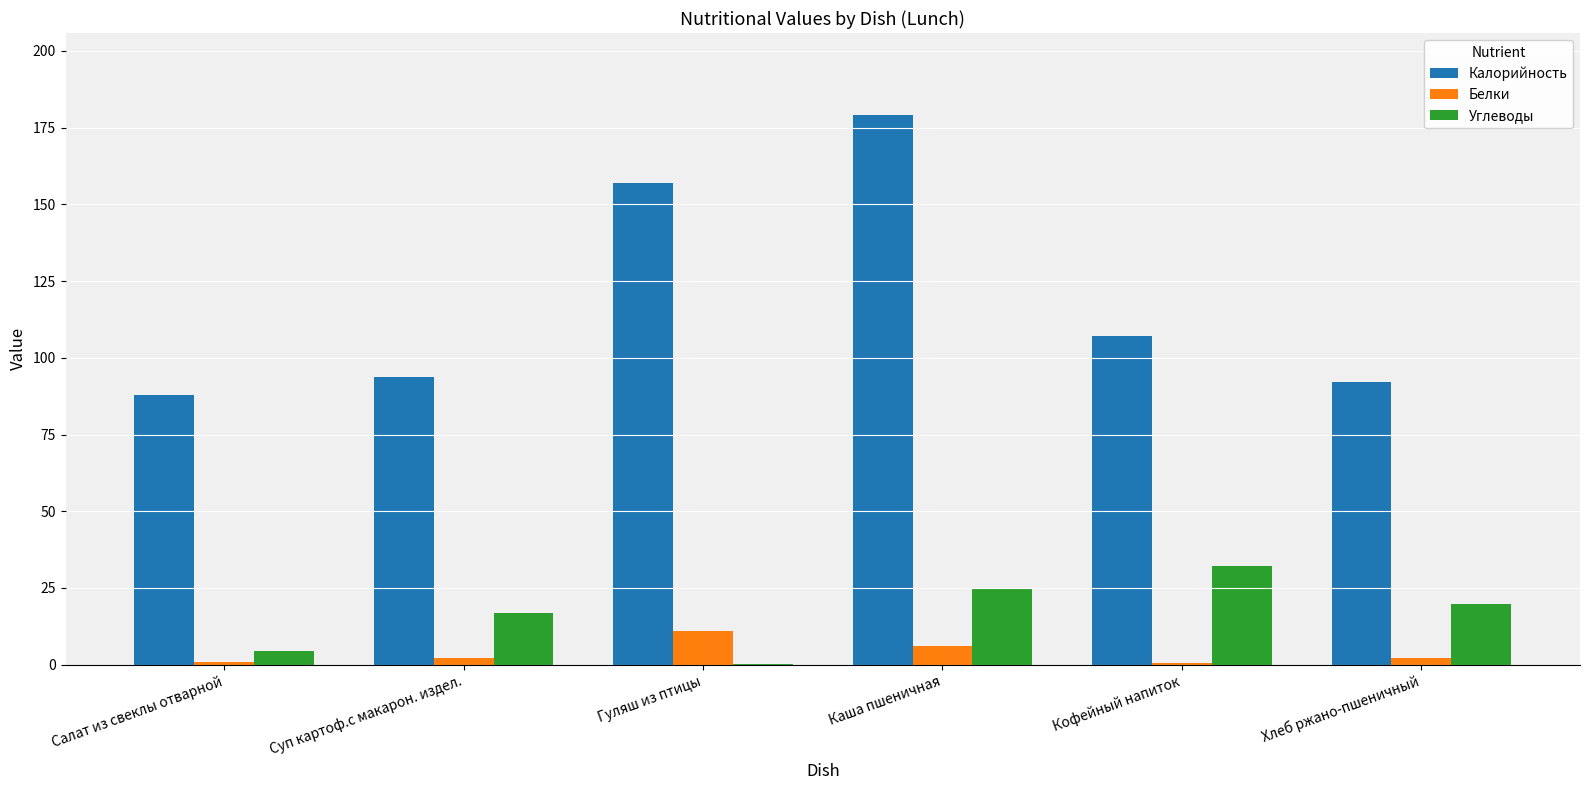

At which category is the sum across all series the highest?

Каша пшеничная